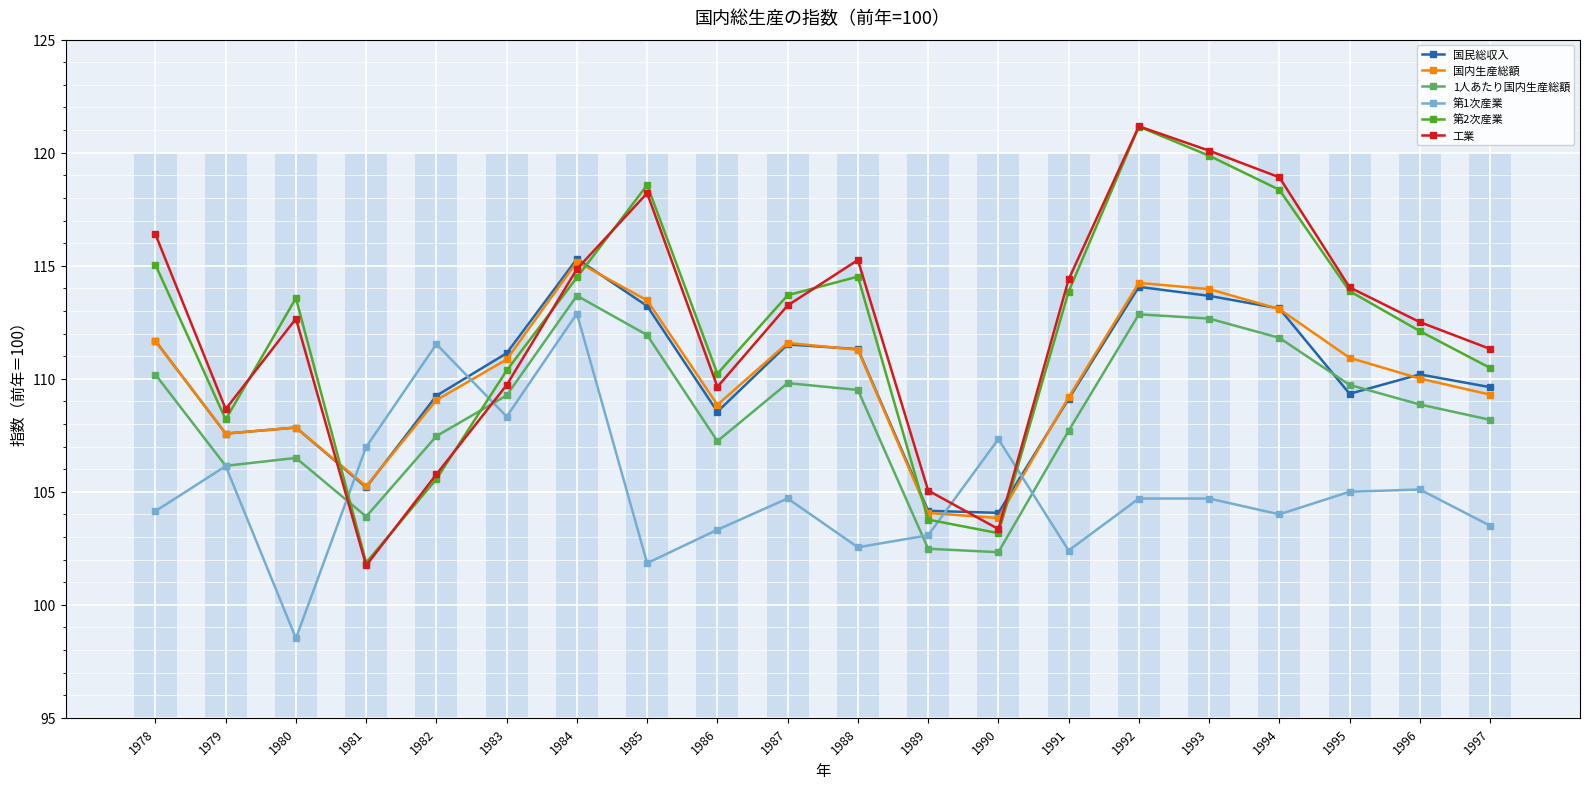

What is the greatest value displayed?

121.2